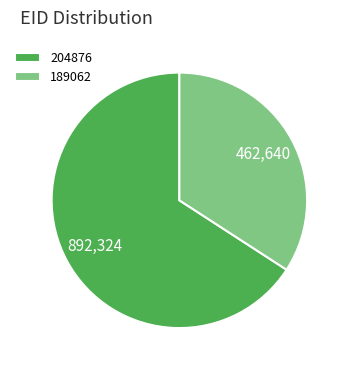

Count the number of slices in the pie.

2